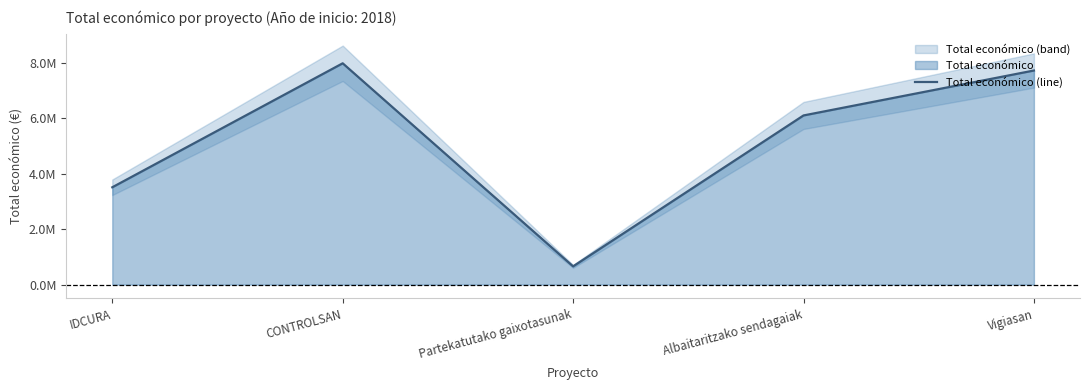

True or false: the data has more than 0 interior local peaks.

True